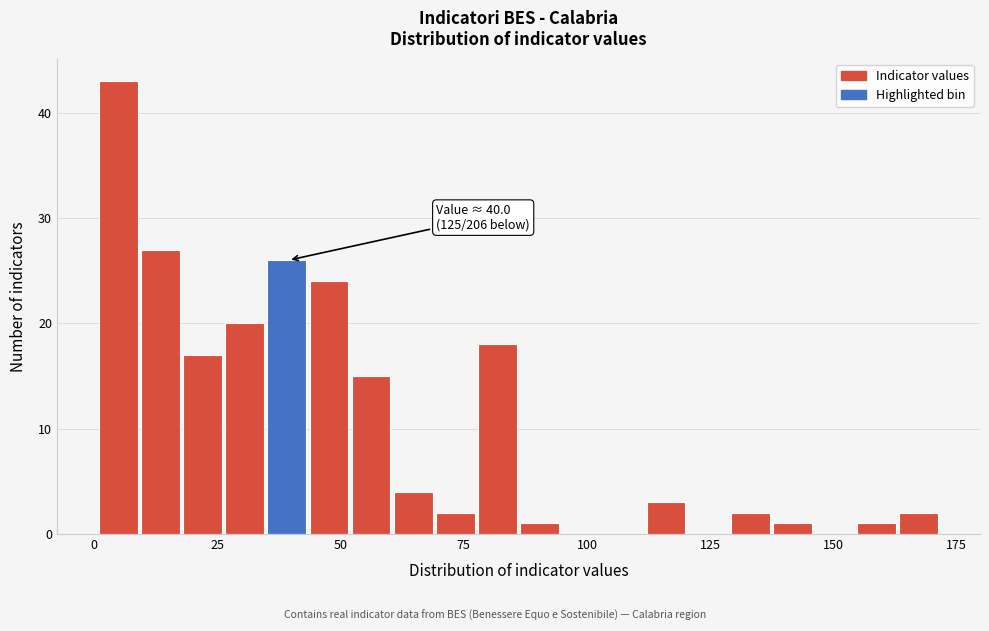

Read against the x-axis, roughly where is the centre of the tallest bar?

5